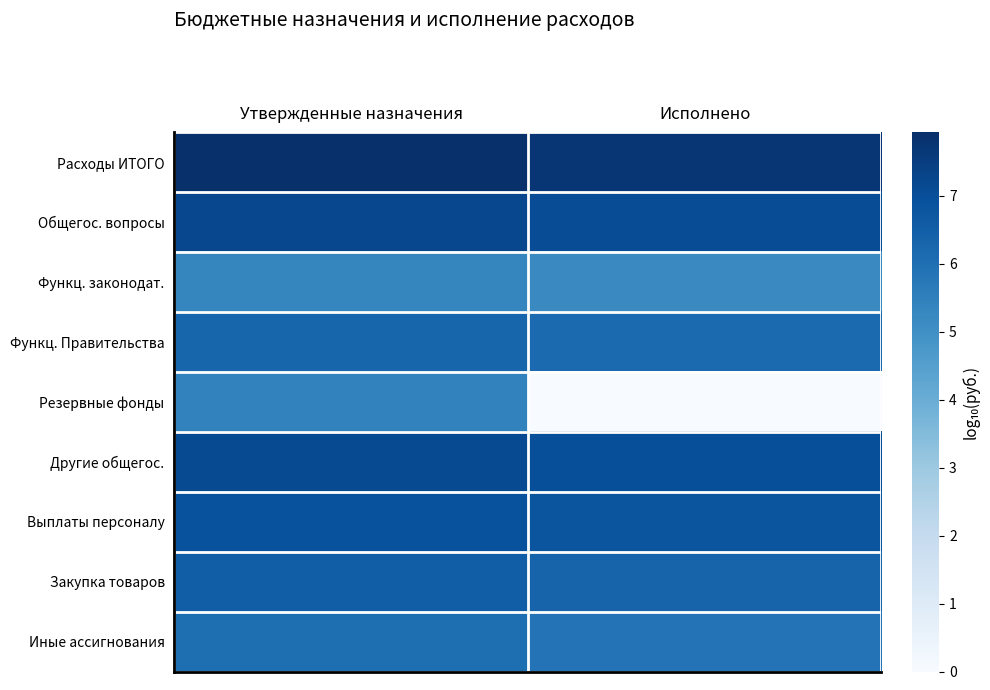

What is the maximum value shown in the chart?

7.9